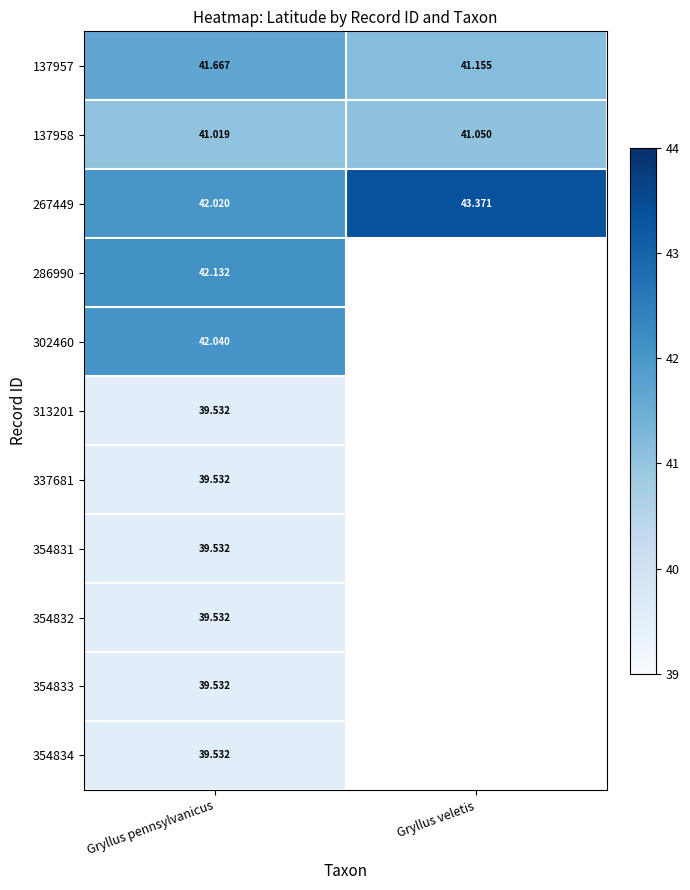

Which category has the lowest value in the 267449 series?

Gryllus pennsylvanicus